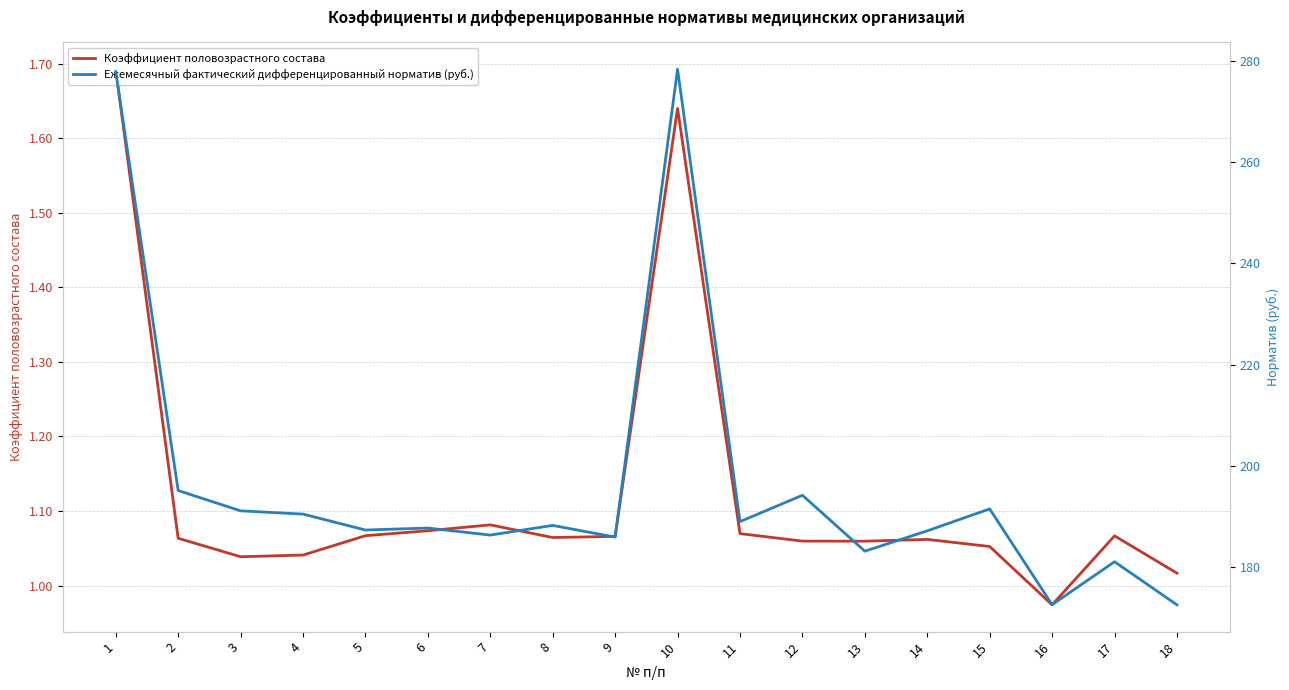

Reading left to right, what are all the values shown in this chart?

Коэффициент половозрастного состава: 1=1.7	2=1.1	3=1.0	4=1.0	5=1.1	6=1.1	7=1.1	8=1.1	9=1.1	10=1.6	11=1.1	12=1.1	13=1.1	14=1.1	15=1.1	16=1.0	17=1.1	18=1.0
Ежемесячный фактический дифференцированный норматив (руб.): 1=277.9	2=195.1	3=191.1	4=190.4	5=187.3	6=187.7	7=186.3	8=188.2	9=185.9	10=278.4	11=188.9	12=194.2	13=183.1	14=187.1	15=191.5	16=172.5	17=181.0	18=172.5